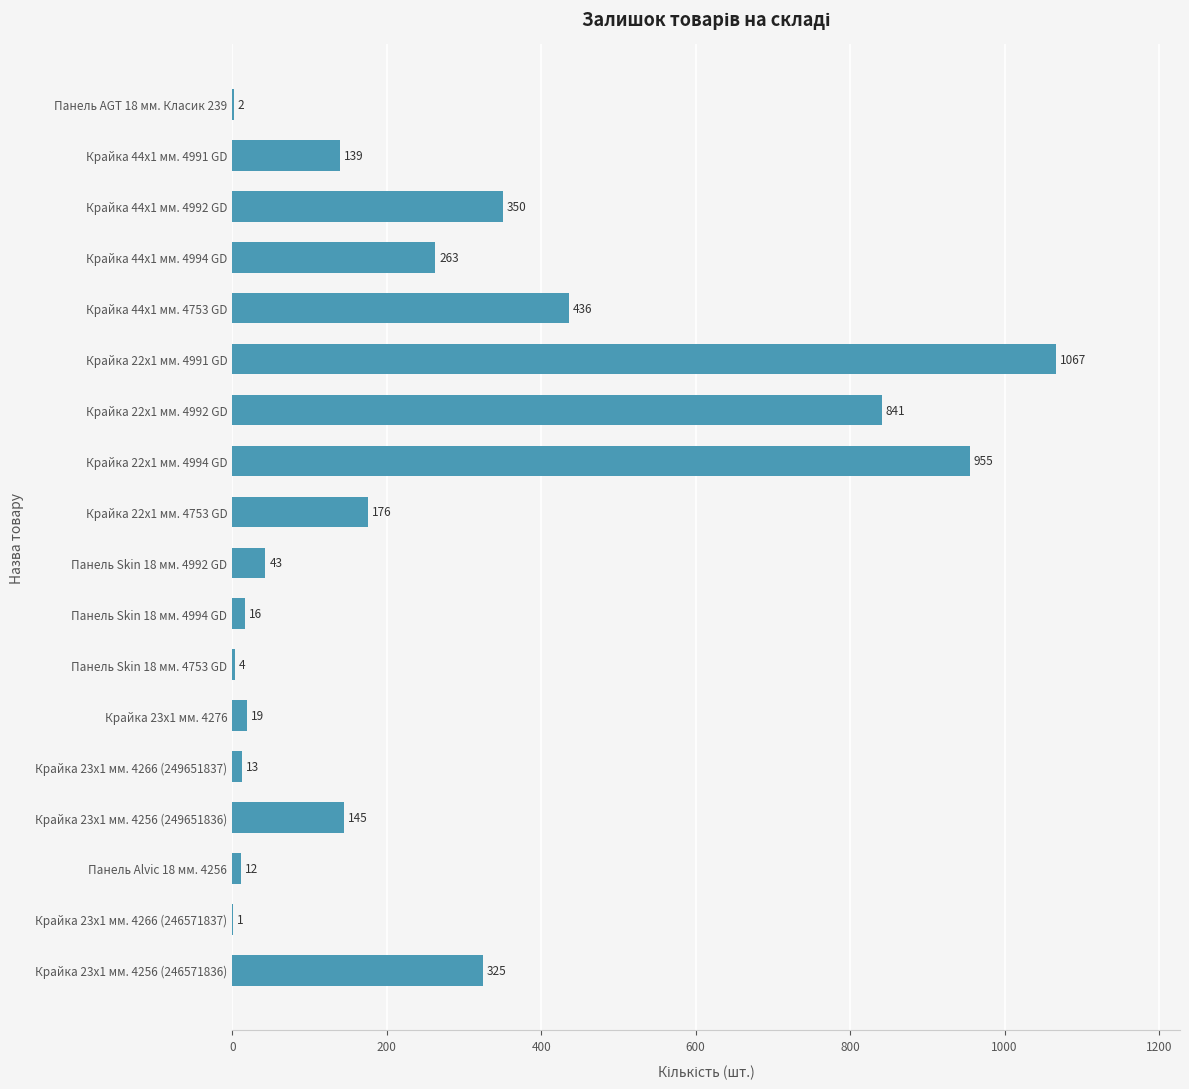

What is the change in value from Крайка 44x1 мм. 4994 GD to Крайка 23x1 мм. 4256 (246571836)?

+62